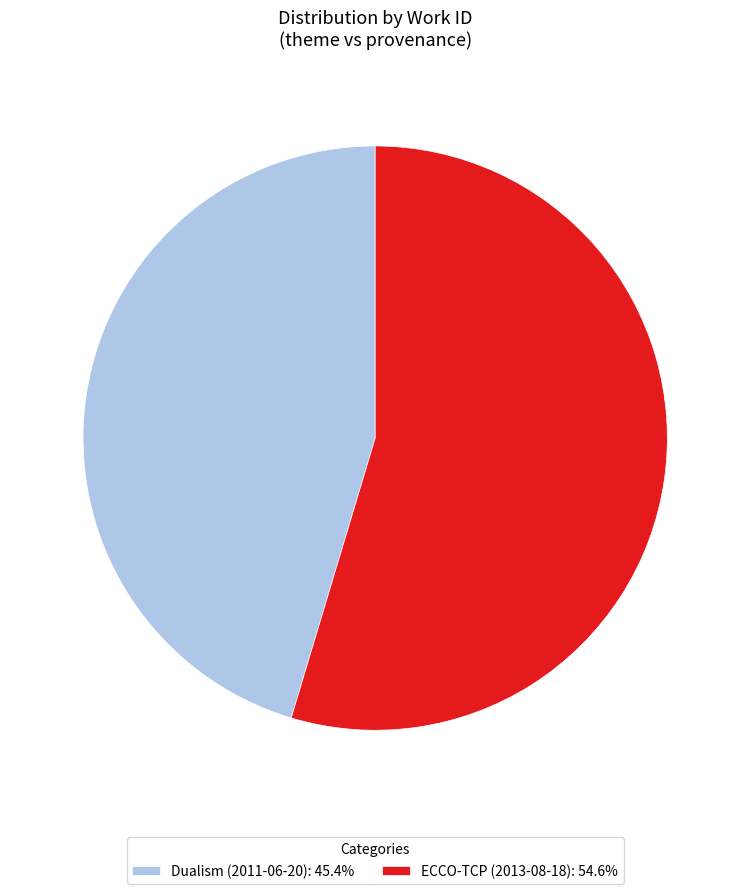

True or false: Dualism (2011-06-20) accounts for 45% of the total.

True